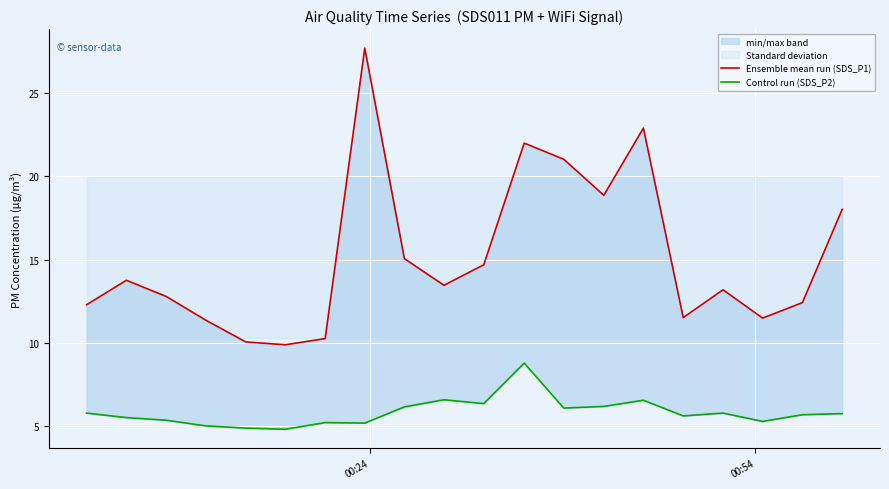

Which series has the widest spread of values?

Ensemble mean run (SDS_P1)